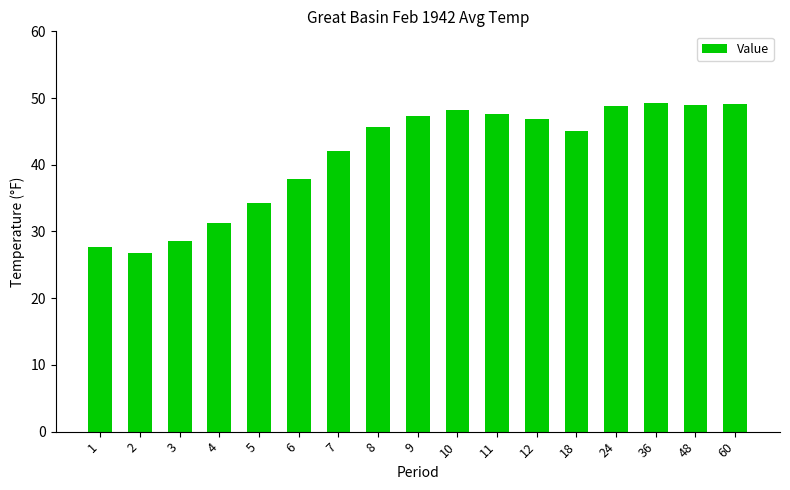

What is the ratio of the value at 3 to the value at 10?

0.6